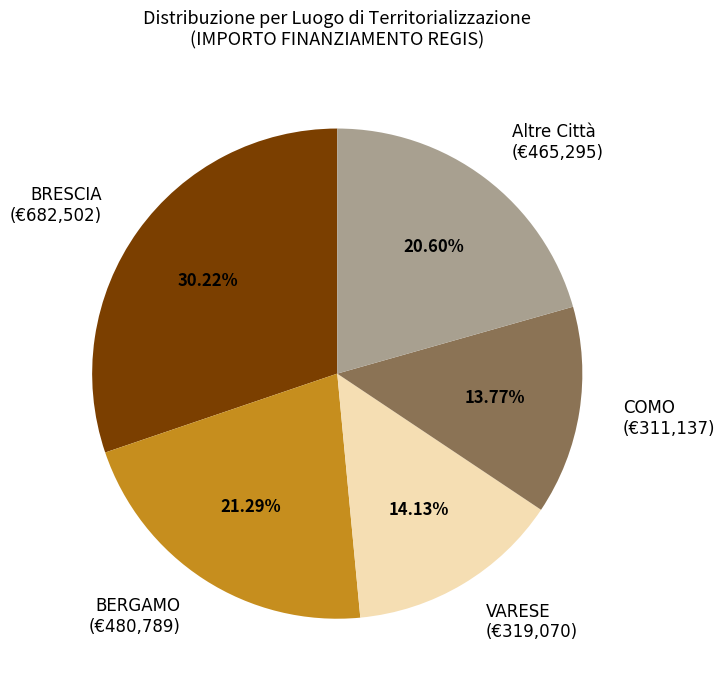

What is the ratio of the value at Altre Città to the value at COMO?

1.5